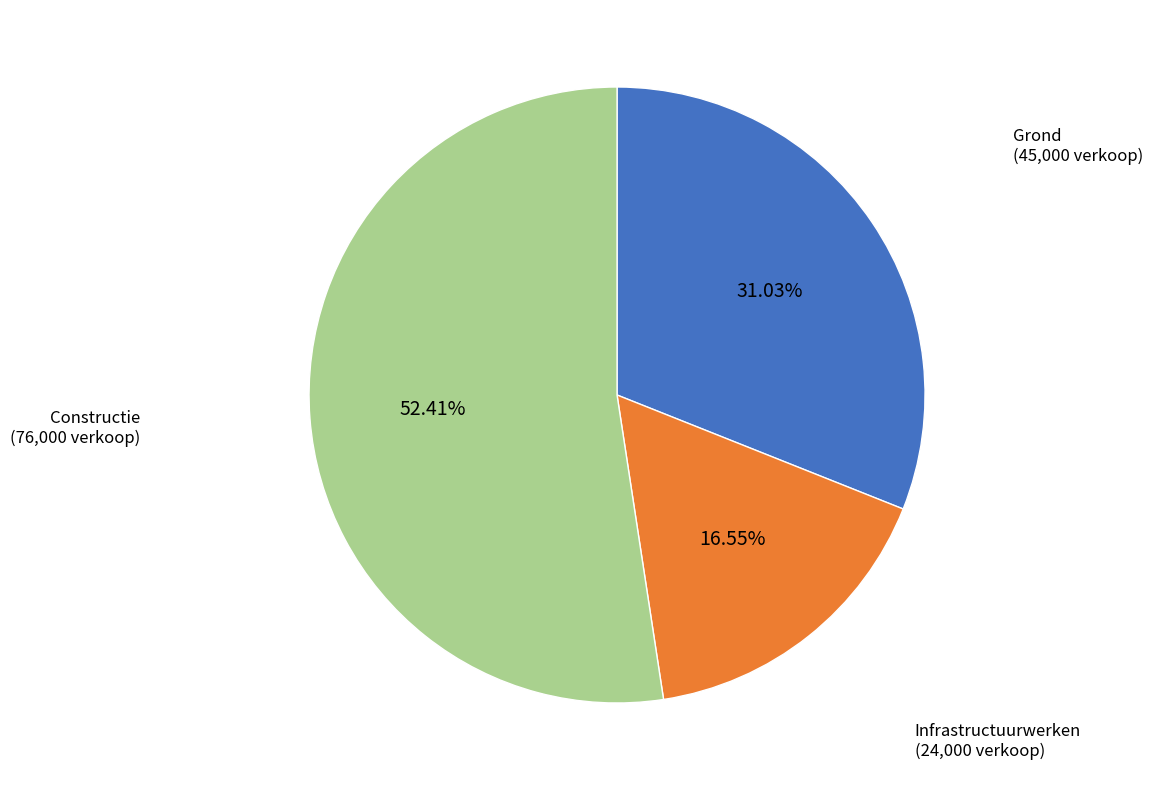

Which slice is the largest?

Constructie